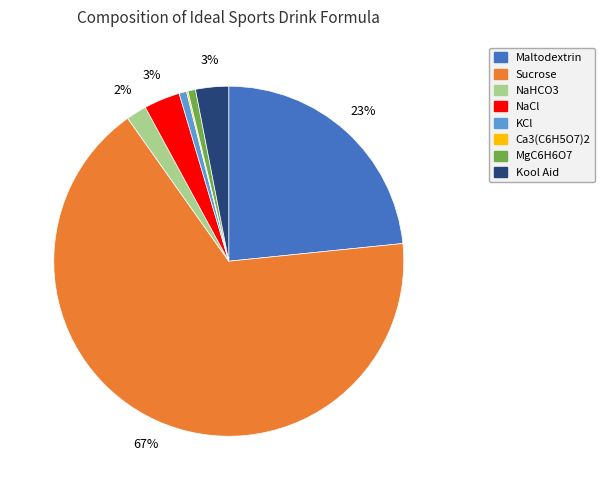

Which has a higher value, KCl or NaCl?

NaCl